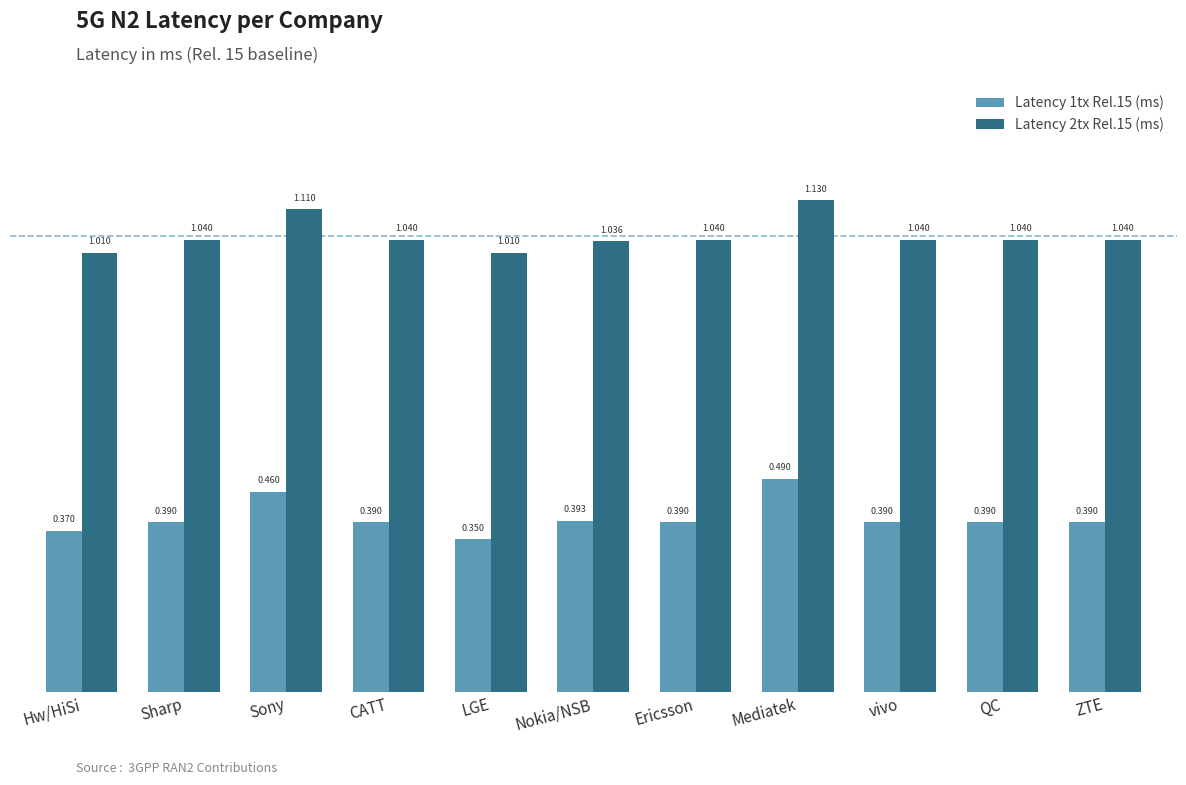

What is the label of the 2nd bar from the left?

Sharp